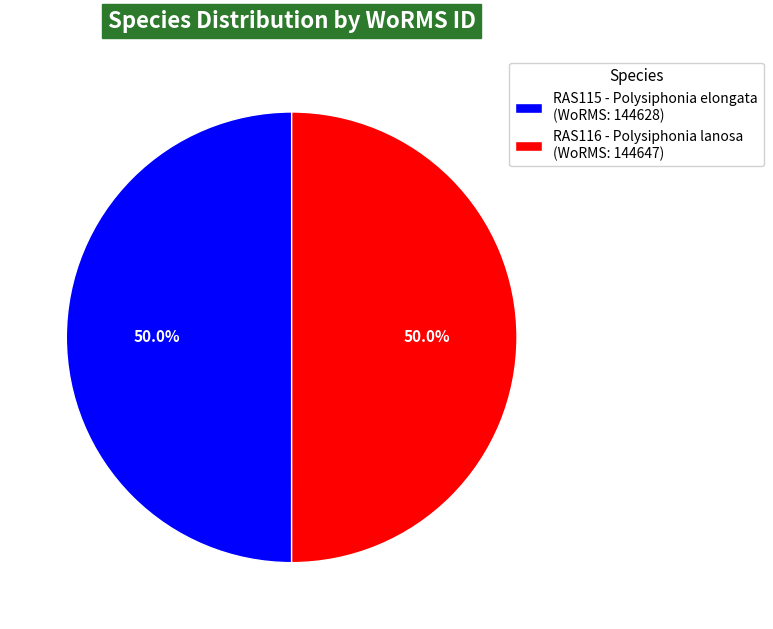

What is the ratio of the value at RAS115 - Polysiphonia elongata (WoRMS: 144628) to the value at RAS116 - Polysiphonia lanosa (WoRMS: 144647)?

1.0